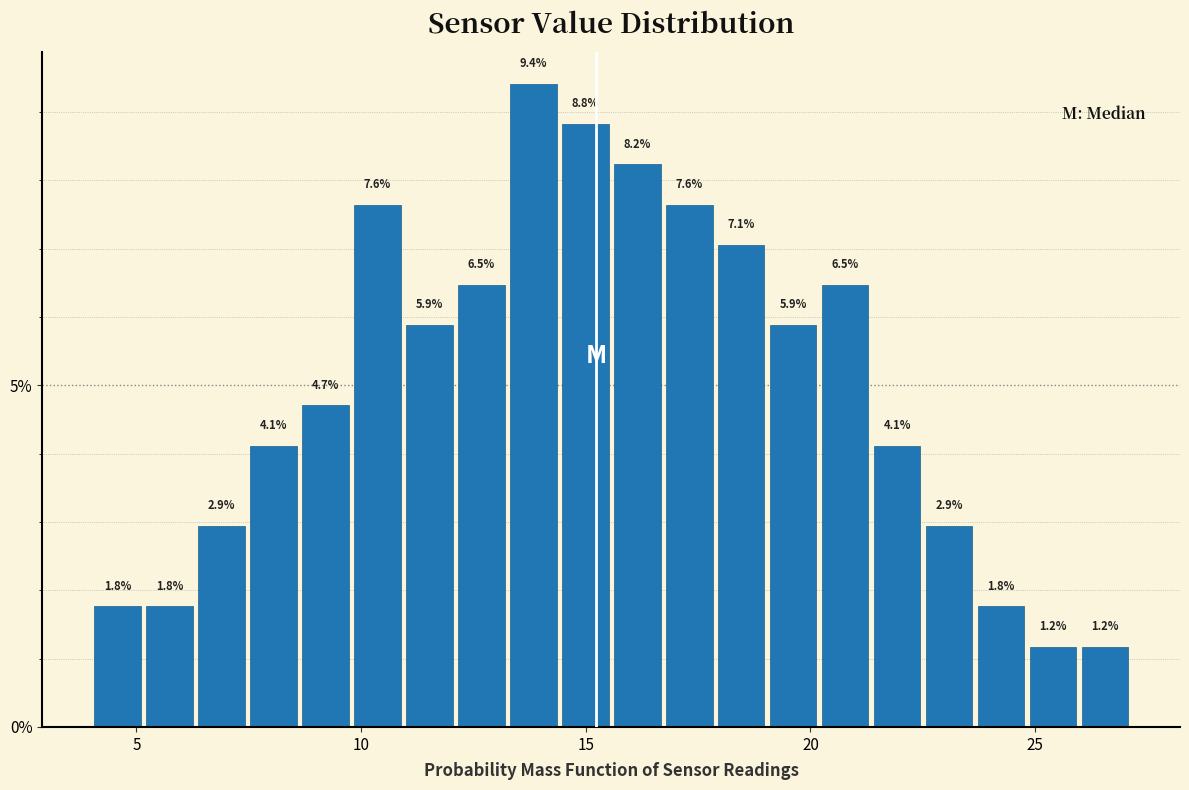

Read against the x-axis, roughly where is the centre of the tallest bar?

14.0